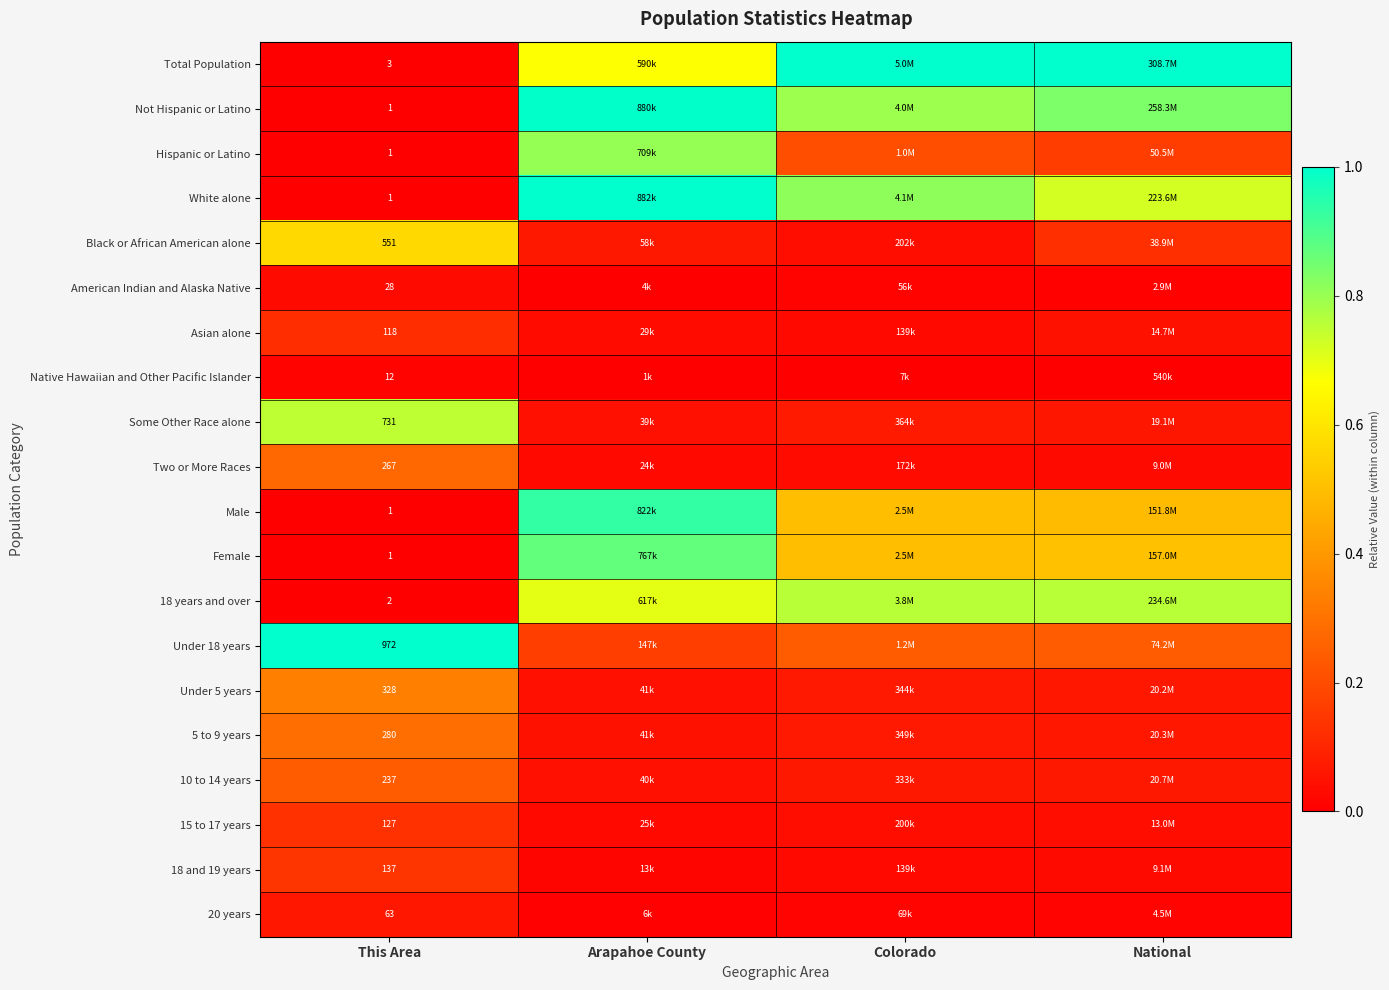

What is the difference between the highest and lowest values at This Area?

971.0